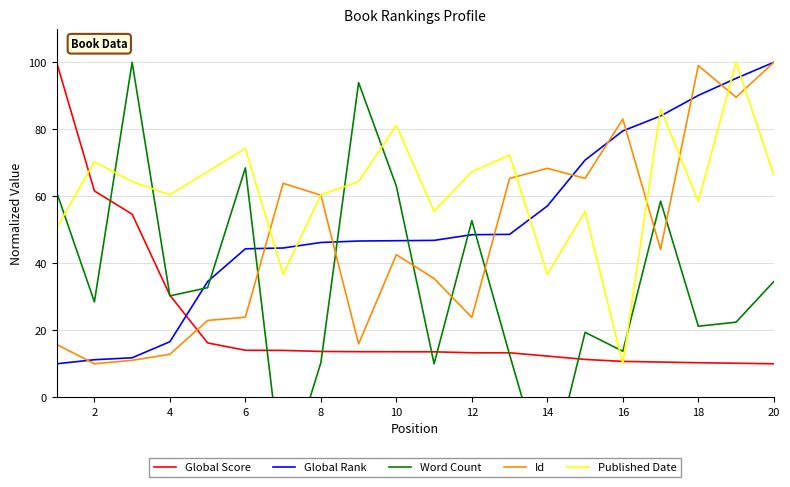

Reading left to right, extract all data points from this chart.

Global Score: 100.0	61.6	54.6	30.5	16.2	14.0	14.0	13.7	13.6	13.6	13.6	13.3	13.3	12.3	11.3	10.7	10.5	10.3	10.2	10.0
Global Rank: 10.0	11.2	11.8	16.6	34.5	44.3	44.6	46.2	46.6	46.7	46.8	48.5	48.6	57.1	70.8	79.5	84.0	90.1	95.2	100.0
Word Count: 61.2	28.5	100.0	30.3	32.7	68.5	-26.1	10.3	93.9	63.0	10.0	52.7	12.7	-26.1	19.4	13.7	58.5	21.2	22.4	34.5
Id: 15.8	10.0	11.0	12.8	22.9	23.9	63.9	60.3	15.9	42.6	35.4	23.8	65.3	68.4	65.4	83.1	44.1	99.0	89.6	100.0
Published Date: 50.5	70.3	64.4	60.4	67.4	74.3	36.7	60.4	64.4	81.2	55.5	67.4	72.3	36.7	55.5	10.0	86.2	58.5	100.0	66.4